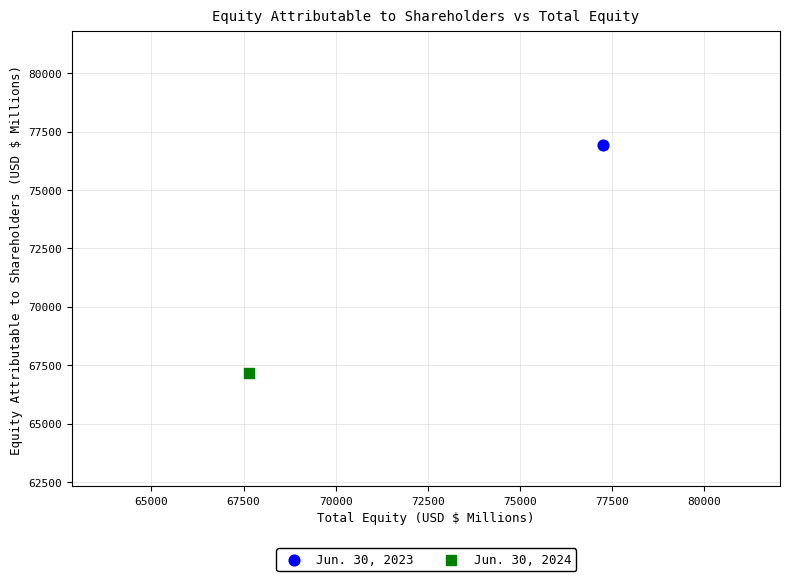

What are all the series names shown in the legend?

Jun. 30, 2023, Jun. 30, 2024